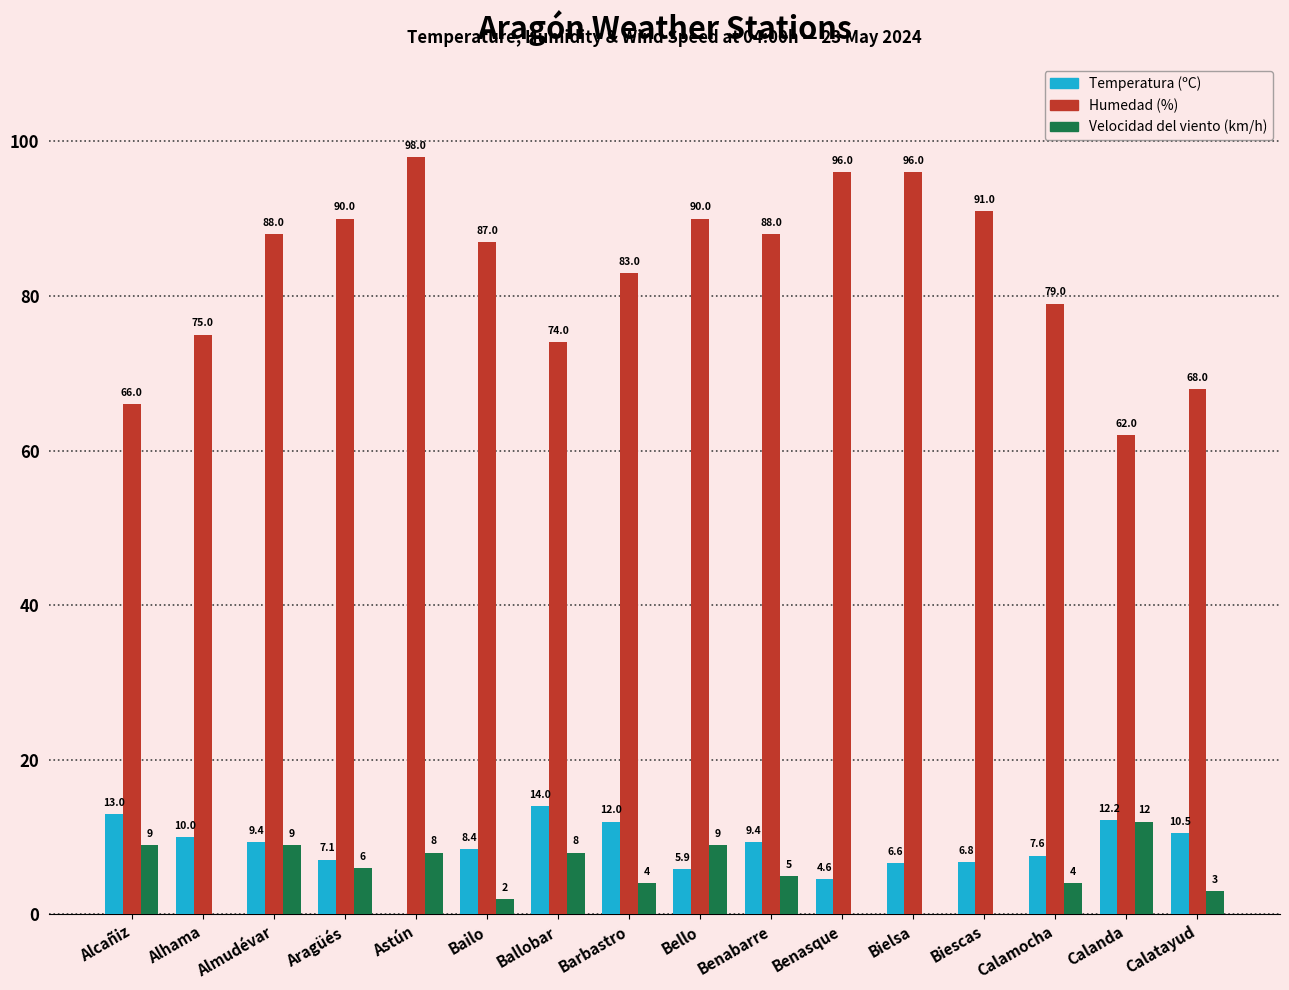

Does the chart contain stacked bars?

No